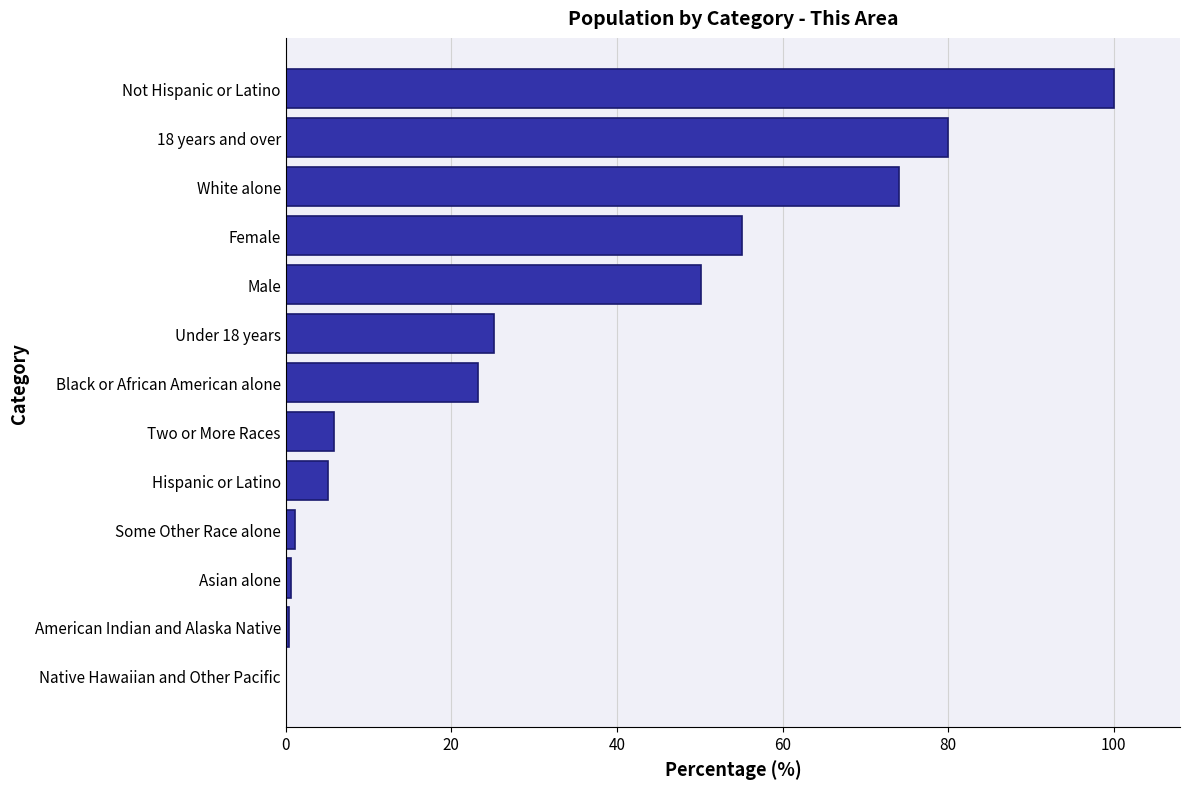

What is the average value?

32.4